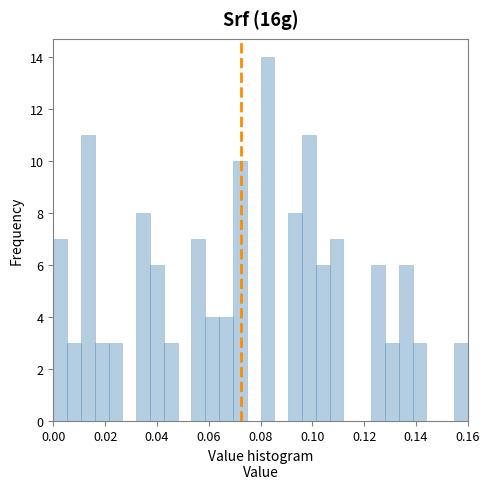

Read against the x-axis, roughly where is the centre of the tallest bar?

0.082